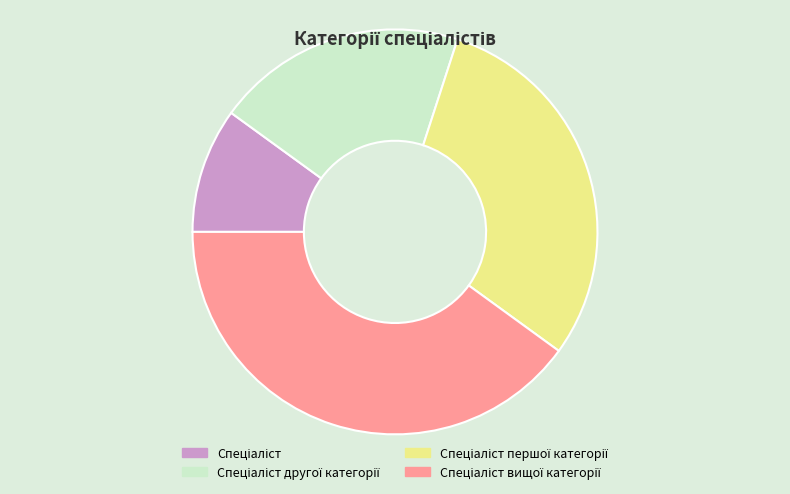

Is there a majority slice in this chart?

No